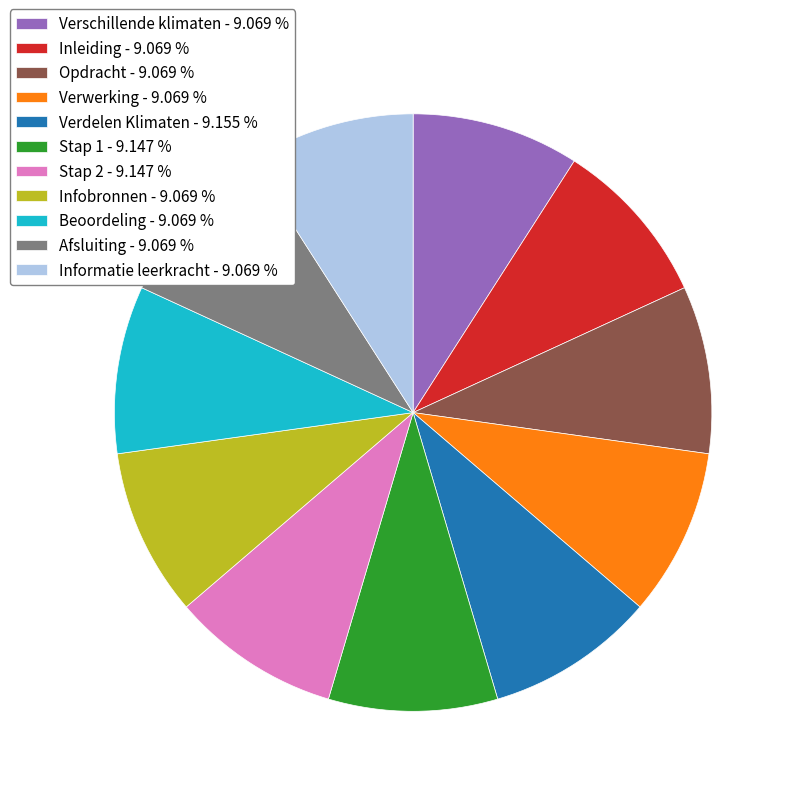

The Infobronnen slice represents 9% of the pie. True or false?

True